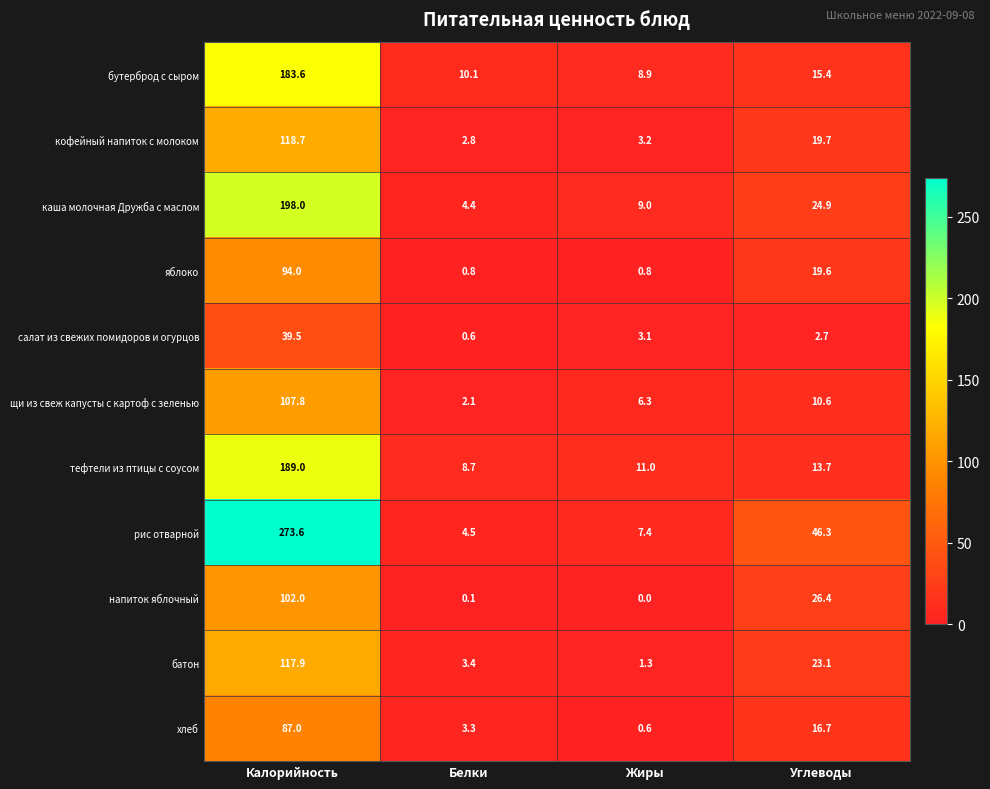

Is it true that рис отварной equals 46.3 at Углеводы?

True